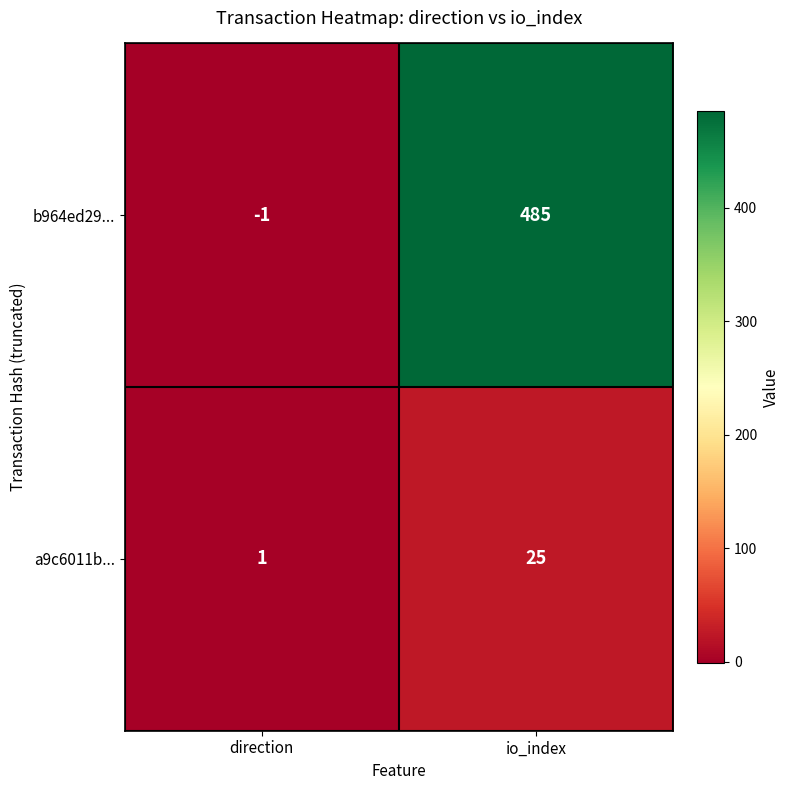

Rank the series by their maximum value, from highest to lowest.

b964ed29..., a9c6011b...